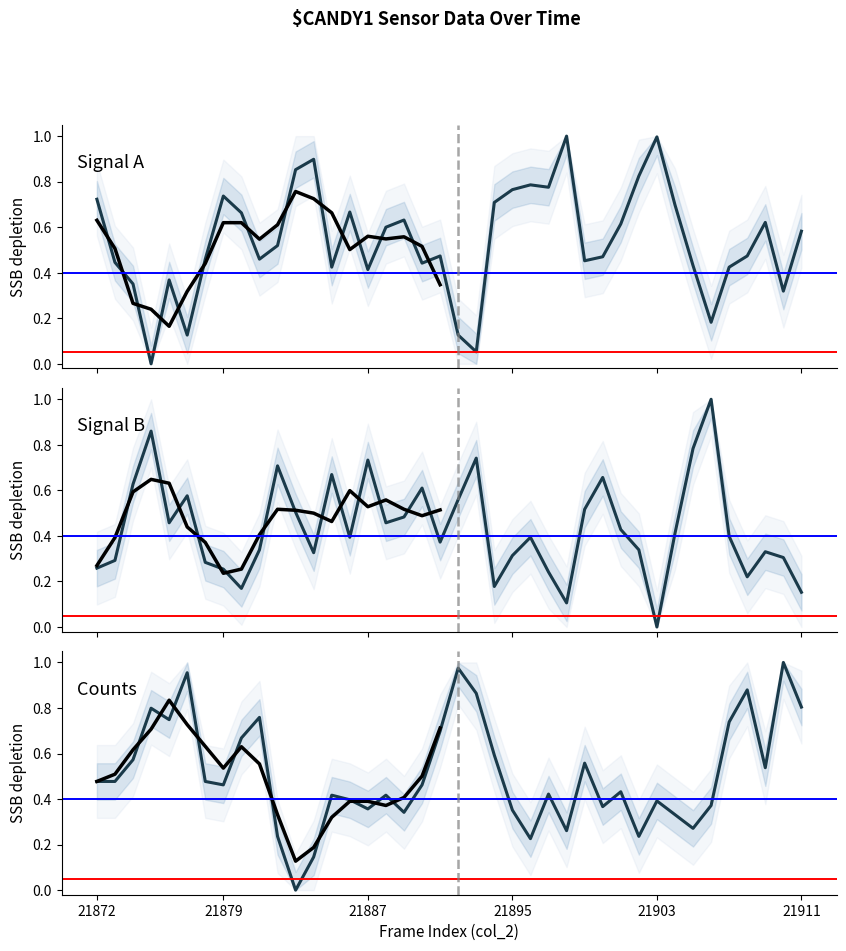

After their last crossing, which series has the higher values: Signal A (col_516) or Signal B (col_517)?

Signal A (col_516)